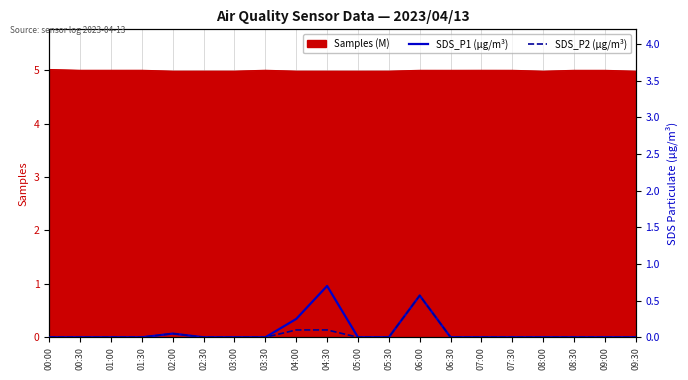

What is the label of the 2nd point from the left?

00:30